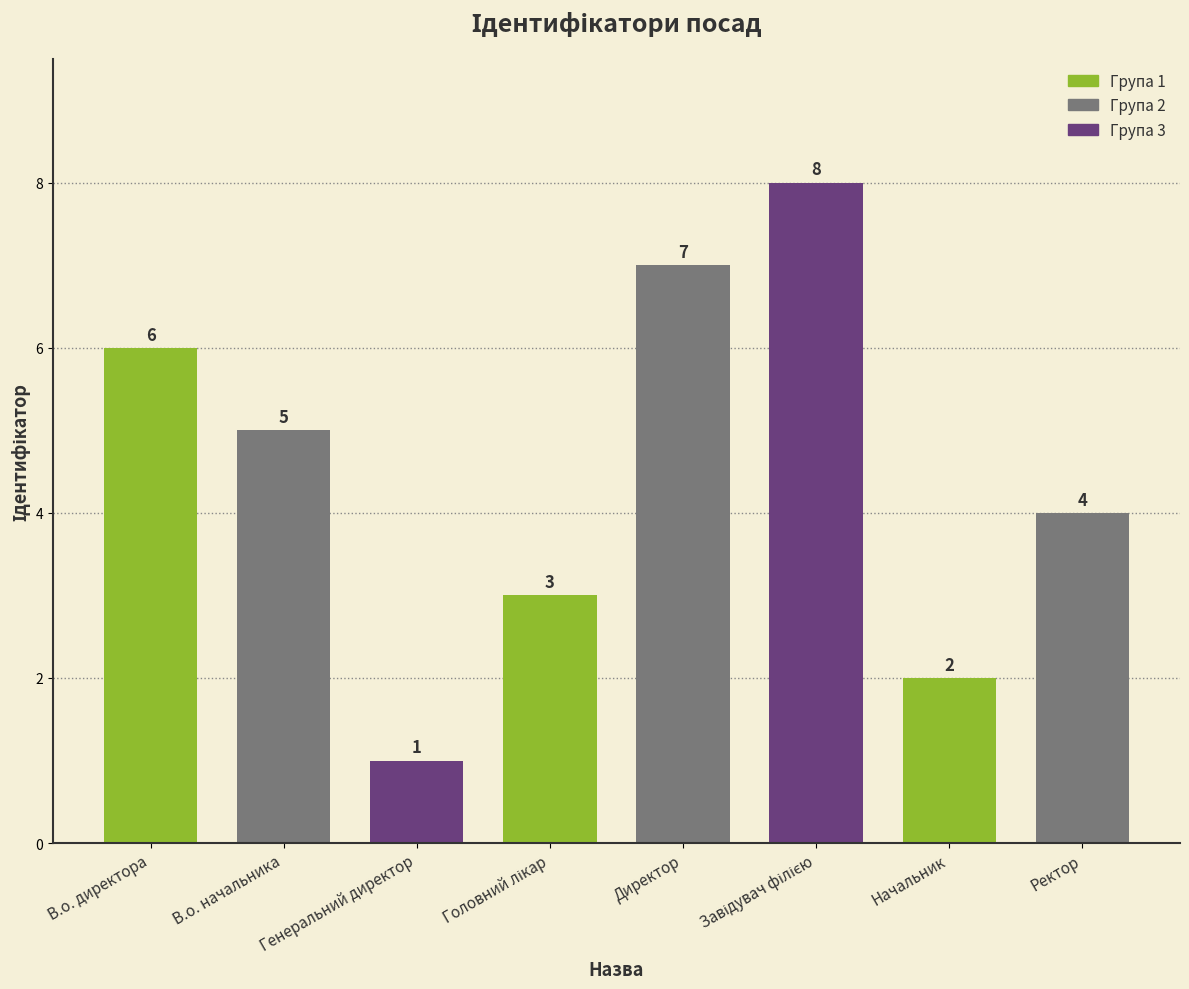

Reading left to right, what are all the values shown in this chart?

6	5	1	3	7	8	2	4